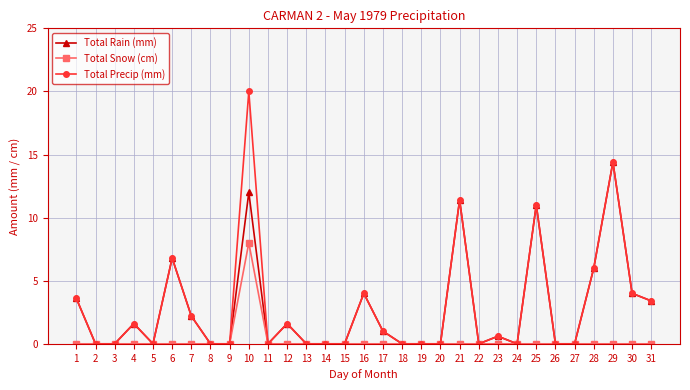

List the series in order of their peak value, highest first.

Total Precip (mm), Total Rain (mm), Total Snow (cm)